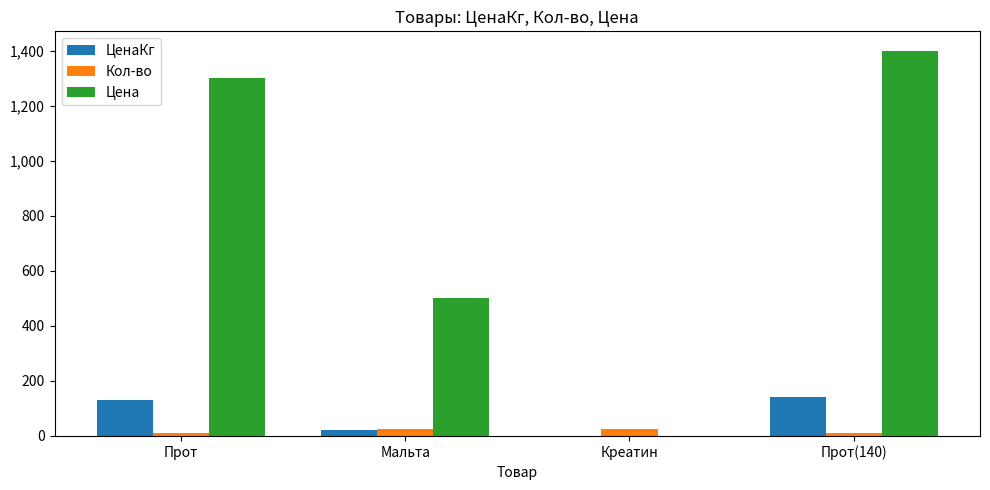

True or false: Цена has a value of 907 at Прот(140).

False